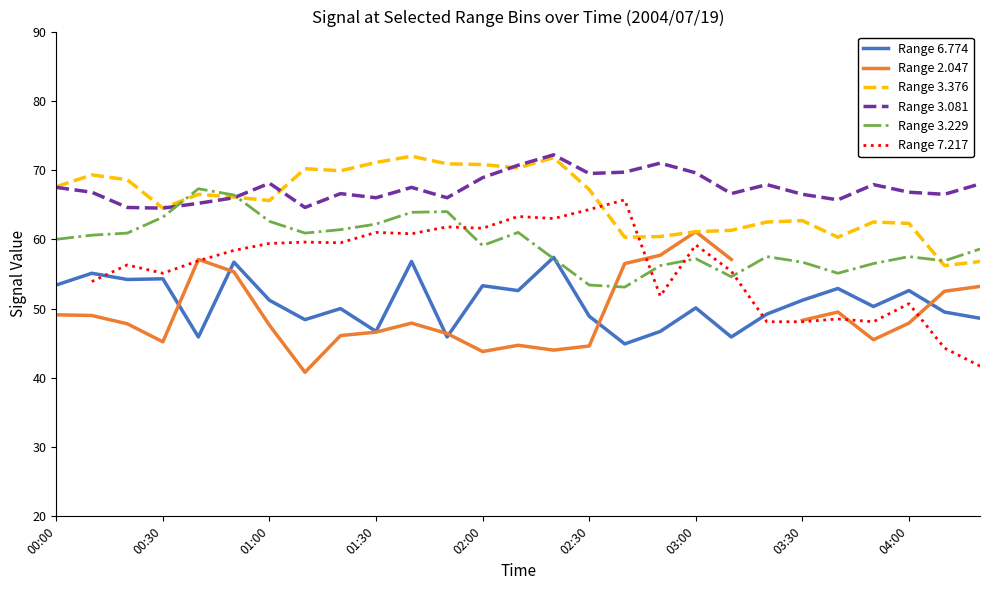

What is the average value of the Range 3.229 series?

59.4